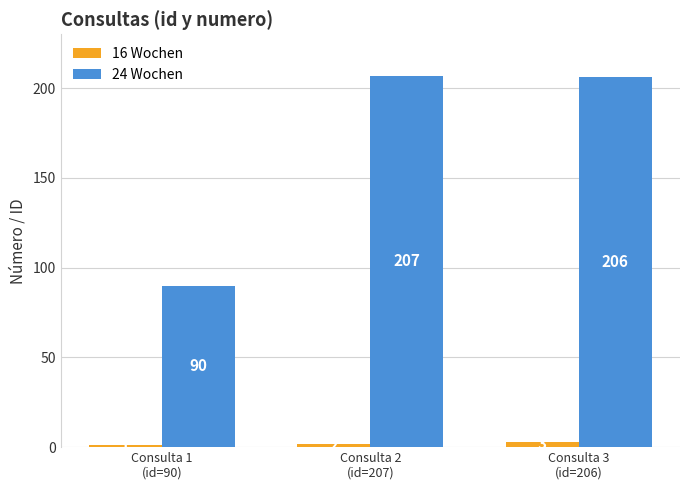

Rank the categories by 16 Wochen value from highest to lowest.

Consulta 3
(id=206), Consulta 2
(id=207), Consulta 1
(id=90)